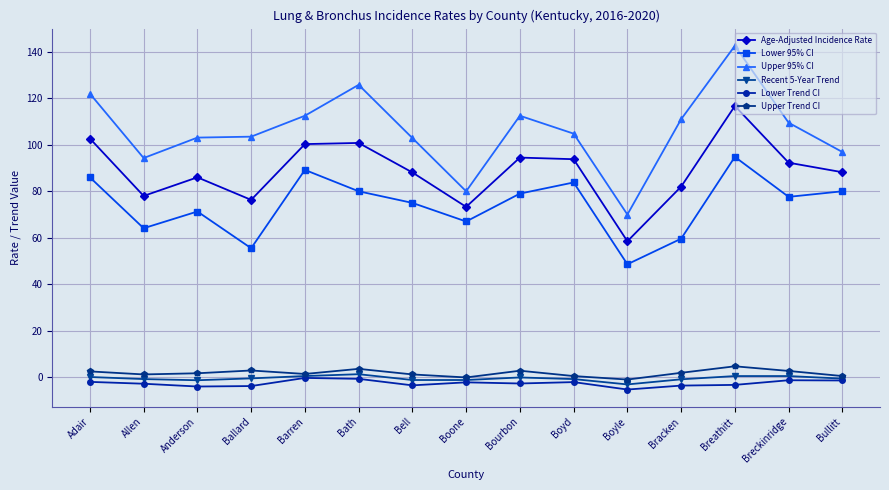

What is the value of the Recent 5-Year Trend point at the 6th from the left?

1.3